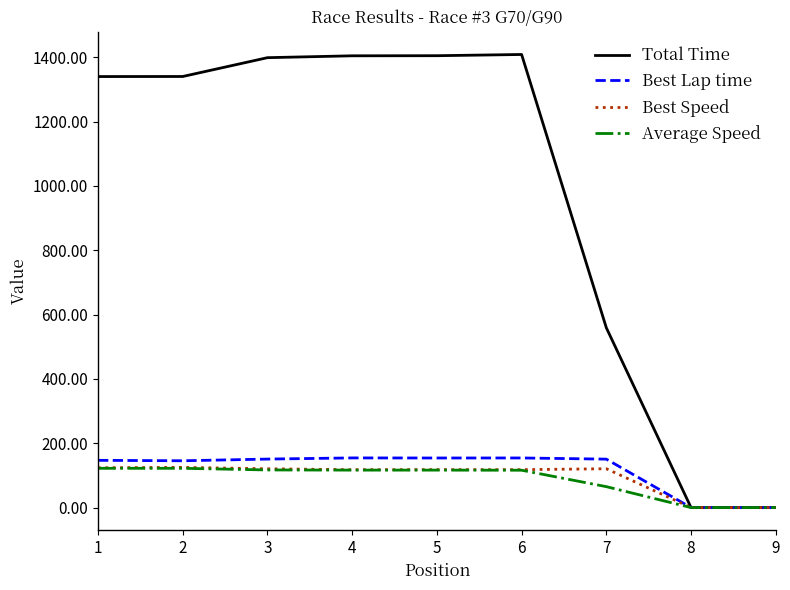

Which series has the largest range (max minus min)?

Total Time